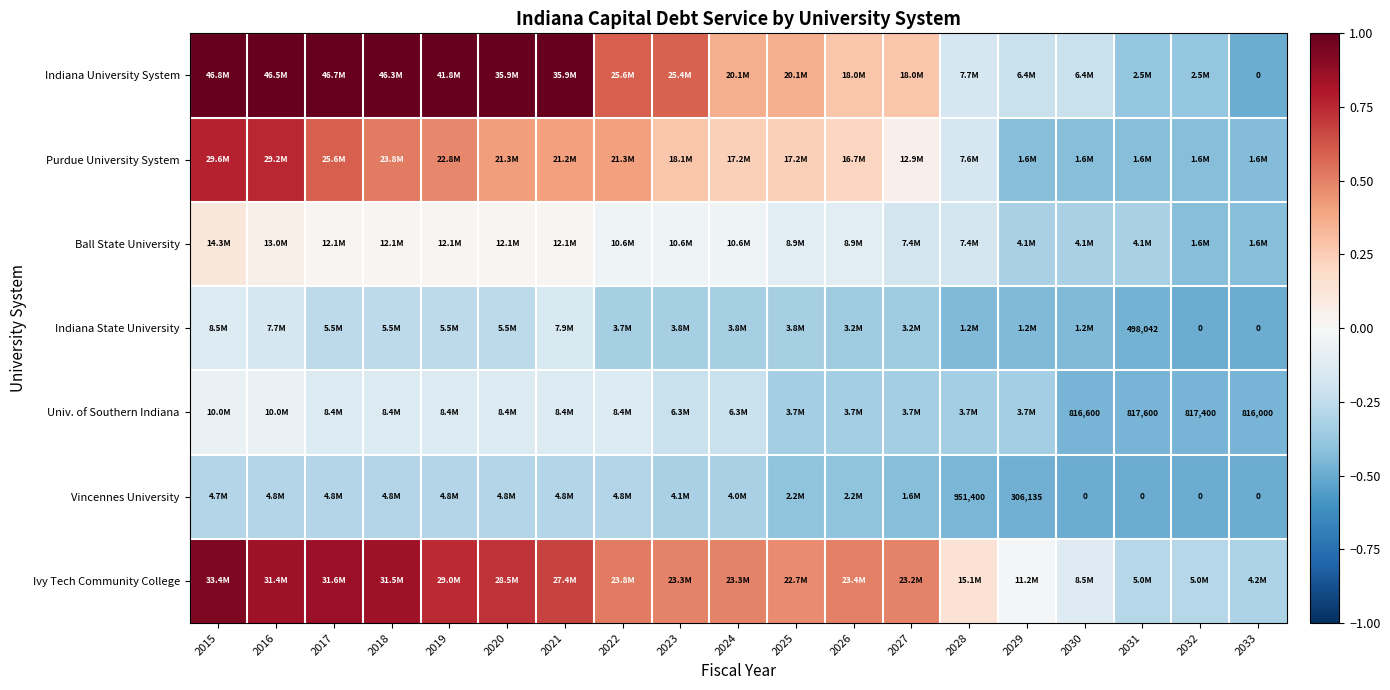

Is the value of Vincennes University at 2020 greater than the value of Indiana University System at 2031?

Yes